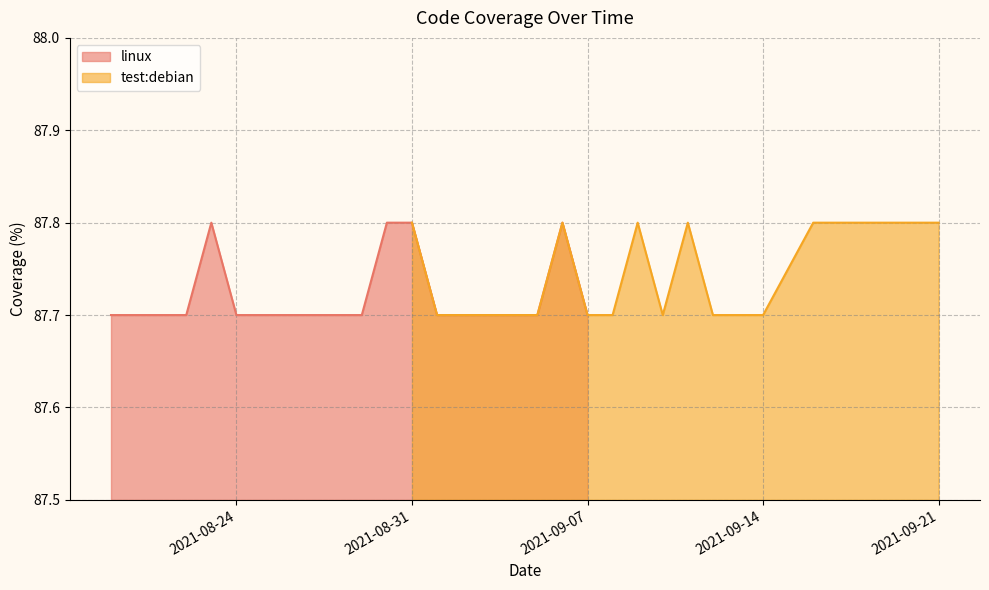

What is the maximum value for linux?

87.8